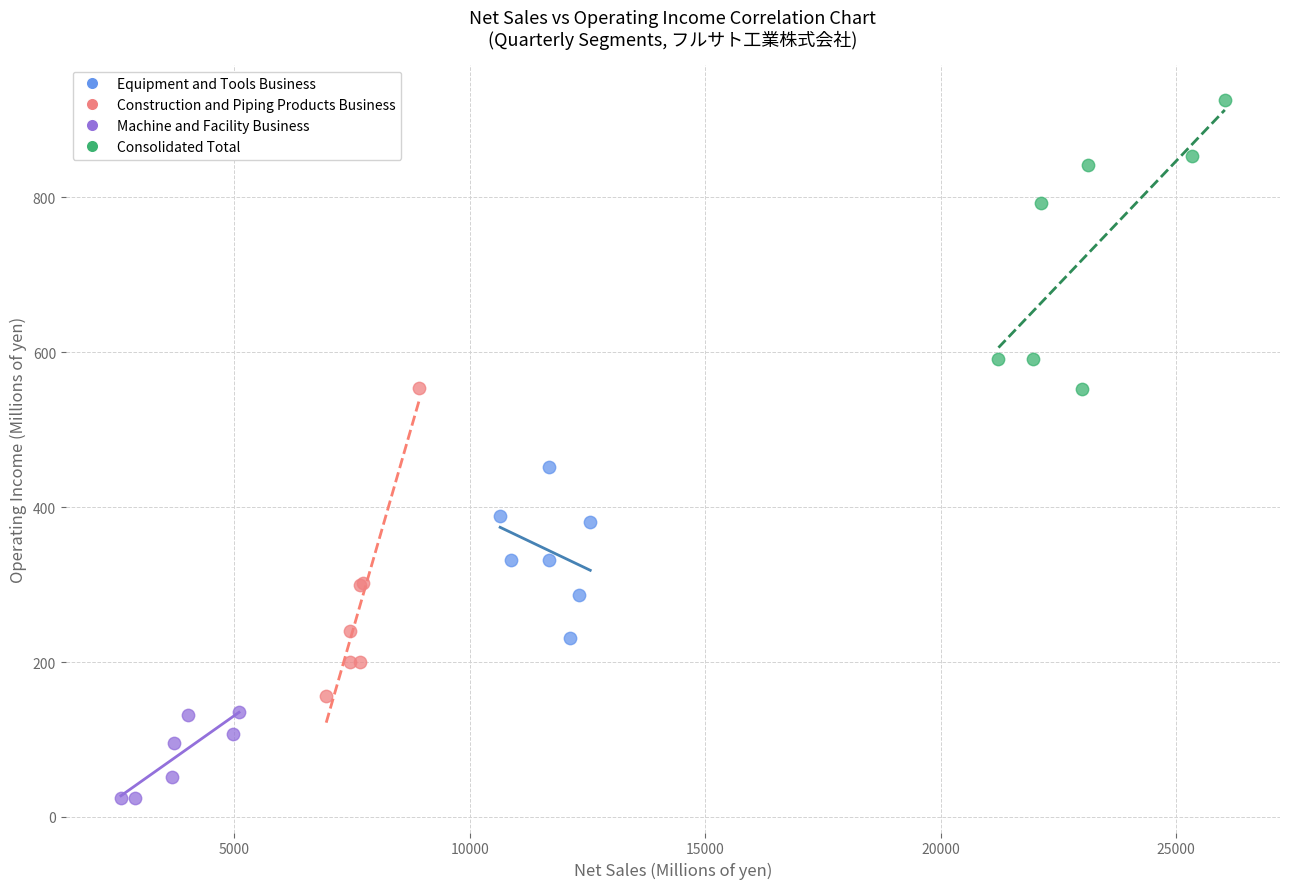

Which series reaches the maximum Y coordinate?

Consolidated Total